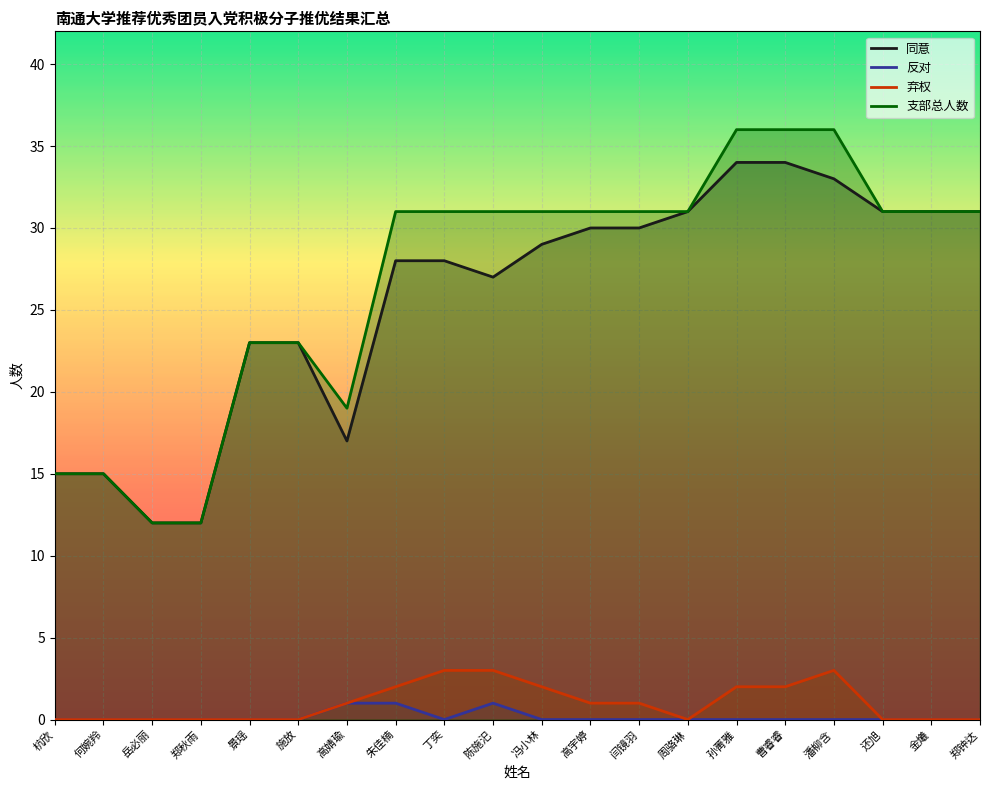

The 同意 series shows 21 at 还旭. True or false?

False